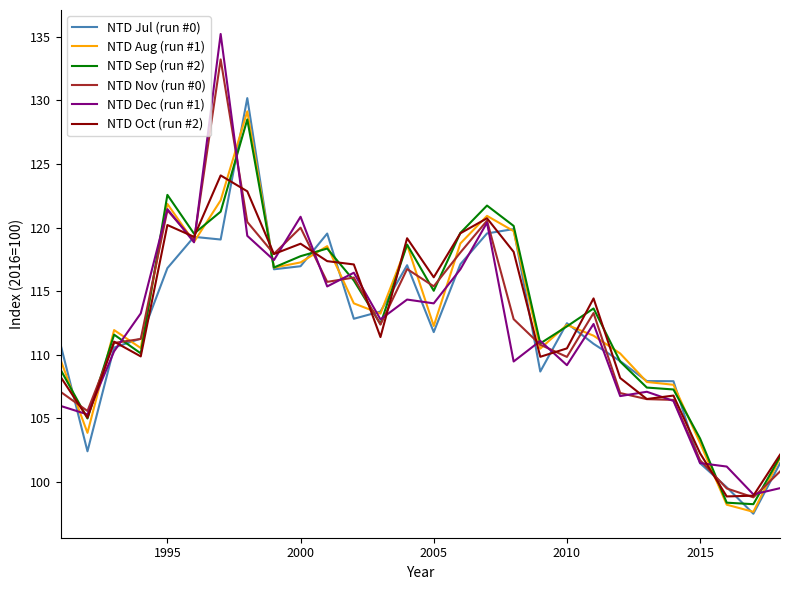

Which series has the widest spread of values?

NTD Dec (run #1)